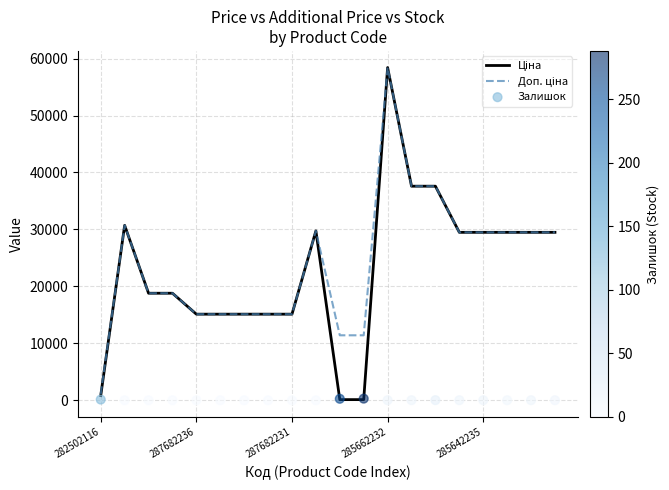

Which series has the largest Y range (max minus min)?

Ціна